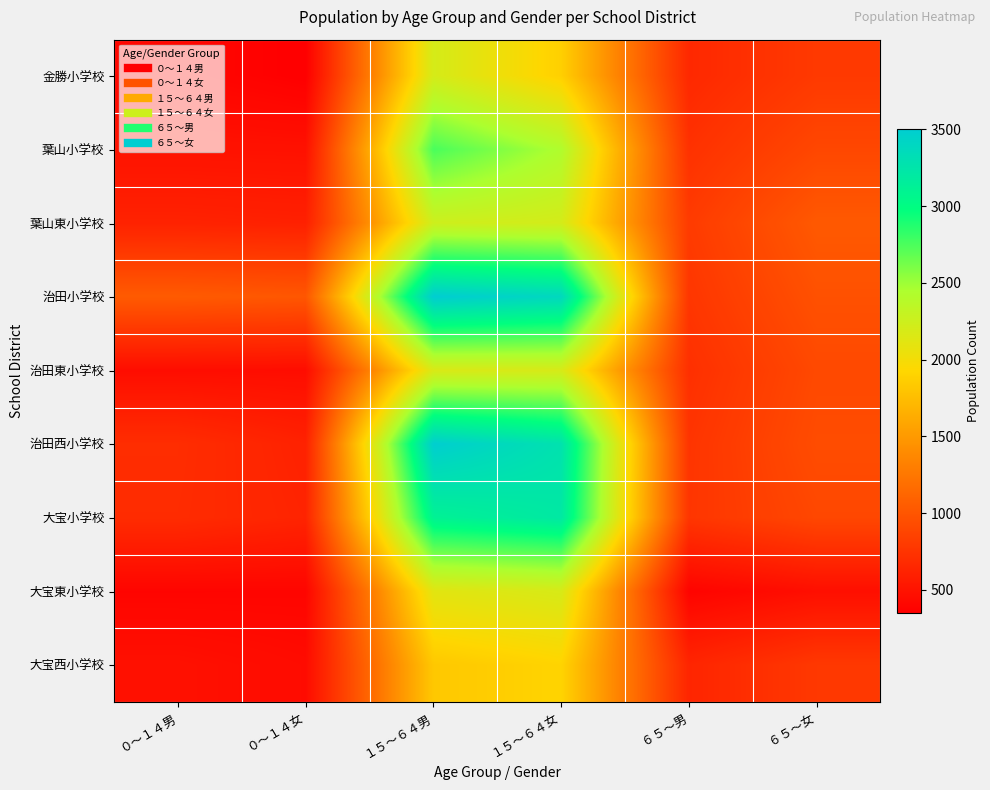

How many data points does each series have?

6